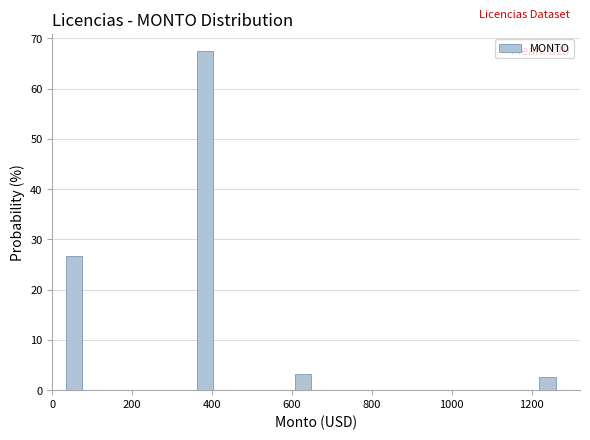

Around what value on the x-axis is the tallest bar? Give the approximate position of its centre, as read against the axis.

380